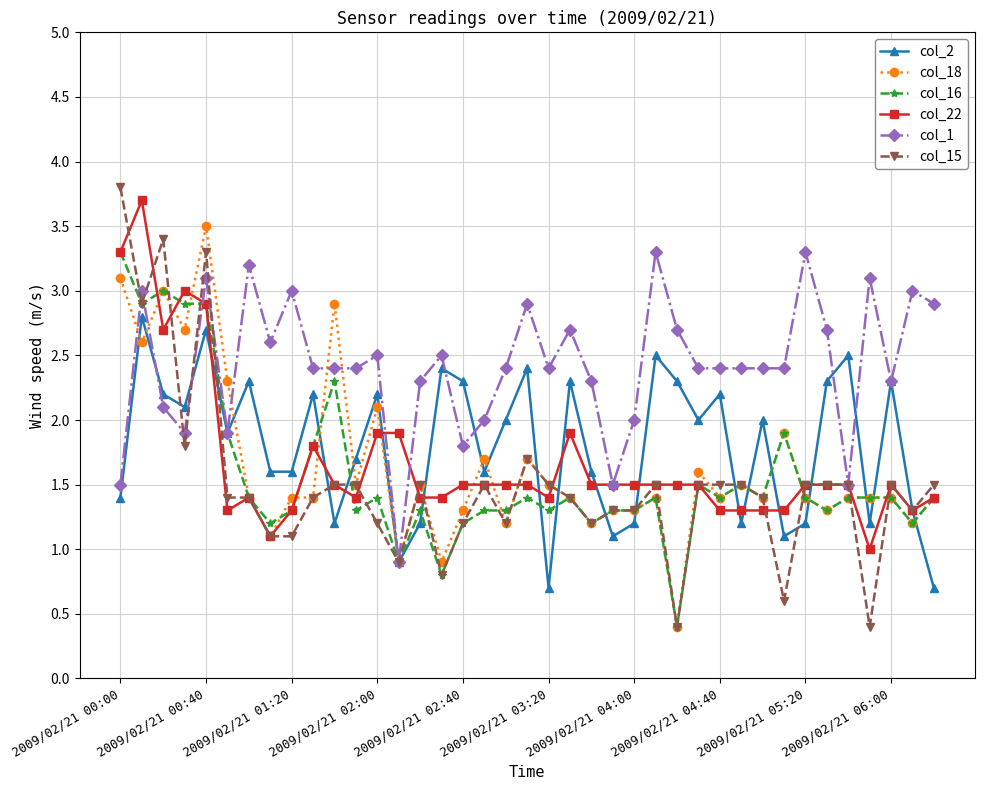

What is the value of the col_1 point at the 6th from the left?

1.9